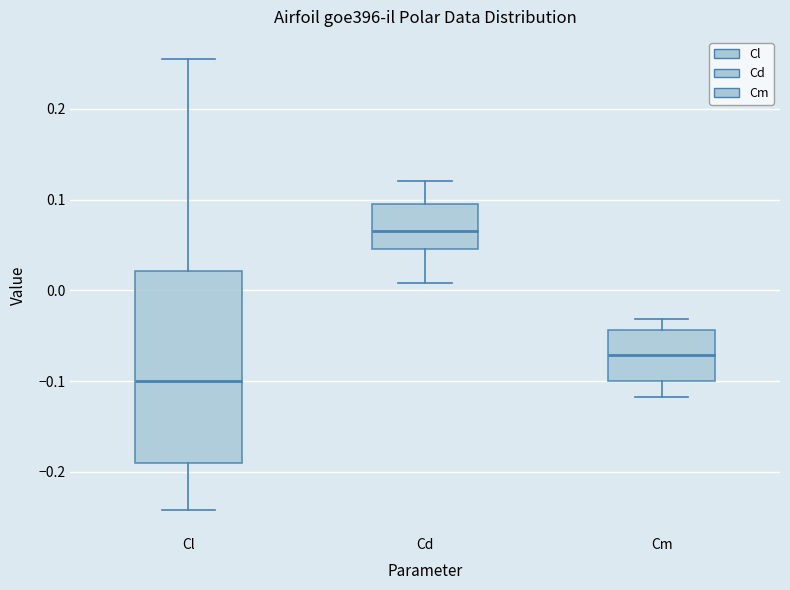

Where does the median line of the box for Cm sit on the y-axis? The values are not printed on the chart, so give them approximately, as read against the axis.

-0.07